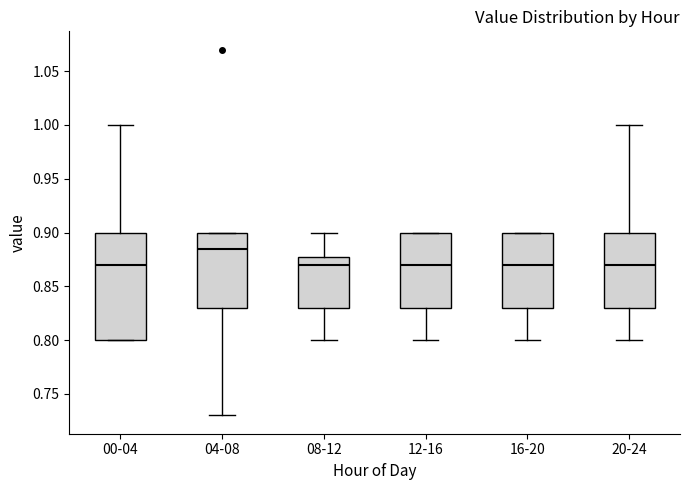

Comparing the boxes themselves (not the whiskers), which one is the tallest?

00-04